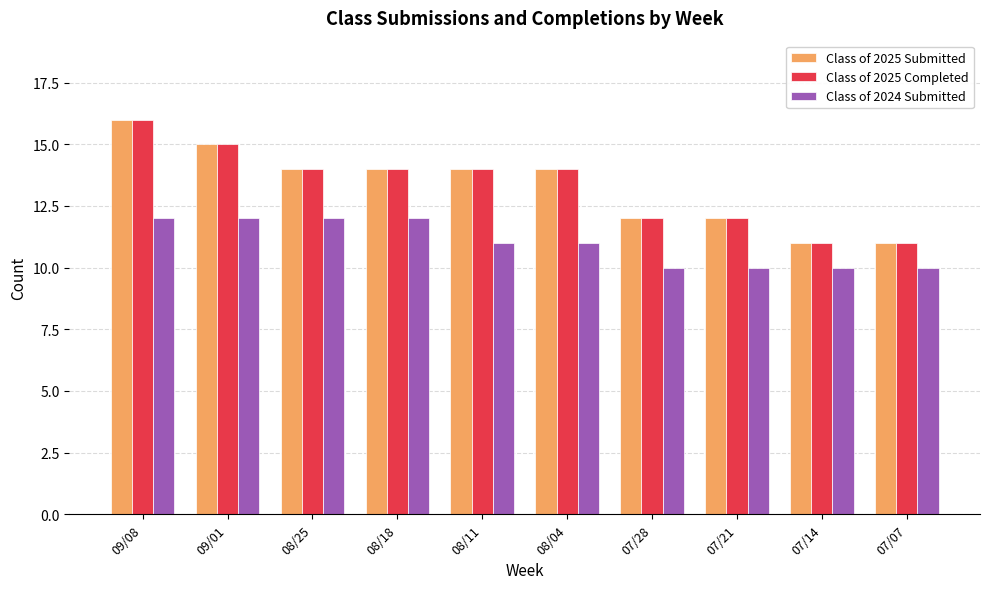

Reading left to right, list all the values displayed in this chart.

Class of 2025 Submitted: 16	15	14	14	14	14	12	12	11	11
Class of 2025 Completed: 16	15	14	14	14	14	12	12	11	11
Class of 2024 Submitted: 12	12	12	12	11	11	10	10	10	10